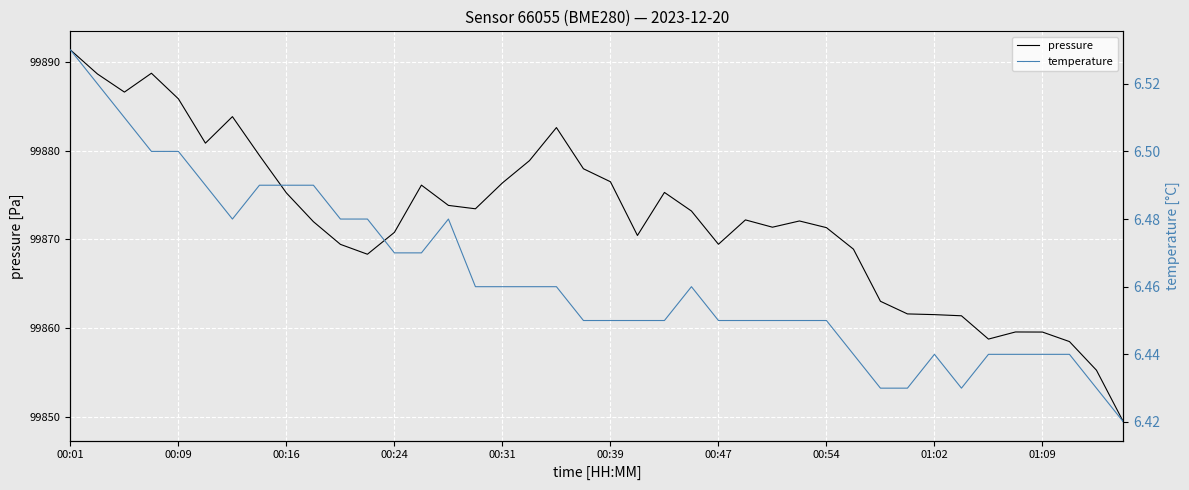

The pressure series shows 41746.1 at 01:09. True or false?

False